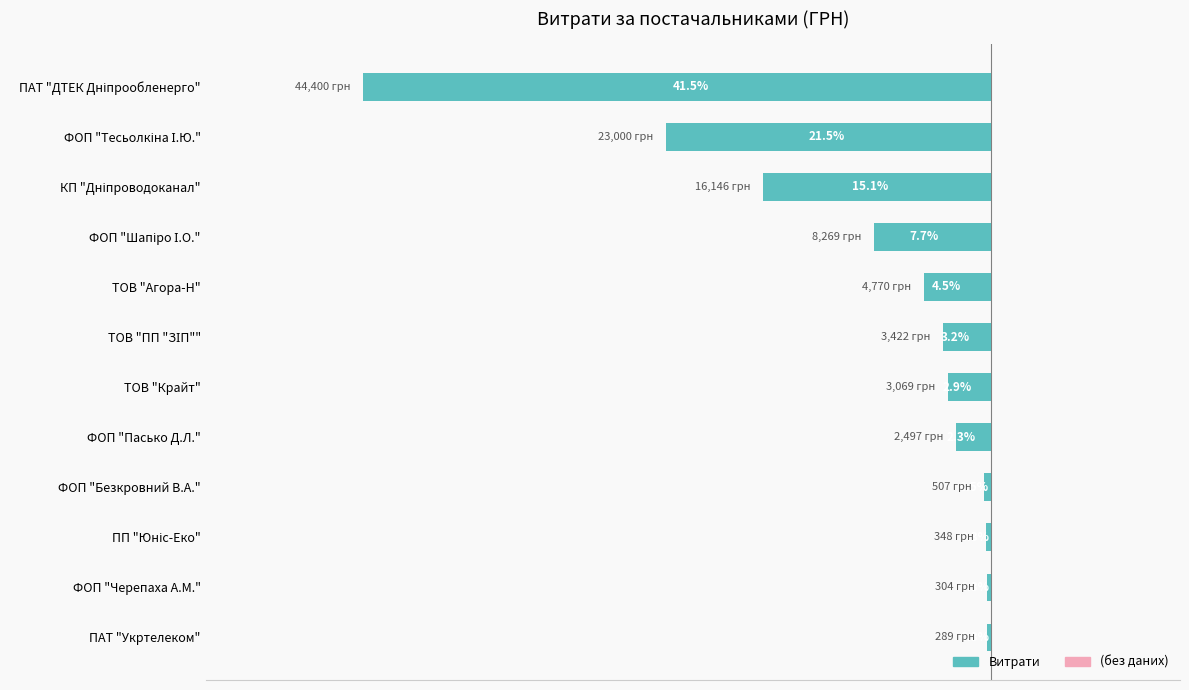

Does the chart contain any negative values?

Yes